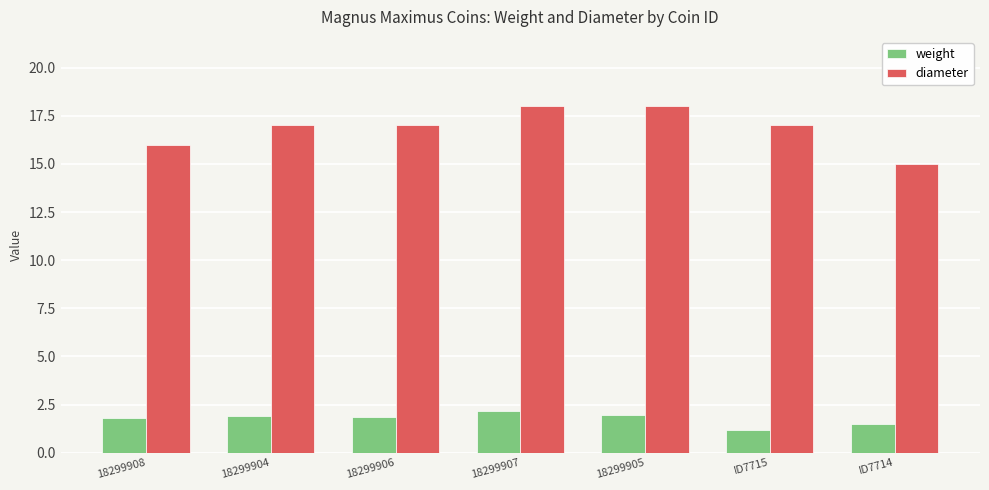

Is it true that diameter equals 28.0 at ID7715?

False